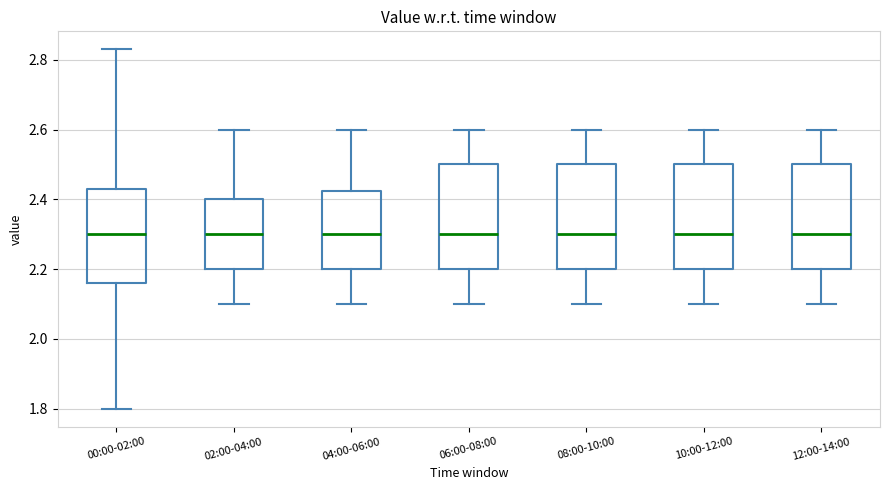

Reading left to right, read every box against the y-axis: the position of its median line, the range the box covers, and the ends of its whiskers. The values are not printed on the chart, so give them approximately, as read against the axis.

00:00-02:00: median 2.30, box 2.16 to 2.44, whiskers 1.80 to 2.84
02:00-04:00: median 2.30, box 2.20 to 2.40, whiskers 2.10 to 2.60
04:00-06:00: median 2.30, box 2.20 to 2.42, whiskers 2.10 to 2.60
06:00-08:00: median 2.30, box 2.20 to 2.50, whiskers 2.10 to 2.60
08:00-10:00: median 2.30, box 2.20 to 2.50, whiskers 2.10 to 2.60
10:00-12:00: median 2.30, box 2.20 to 2.50, whiskers 2.10 to 2.60
12:00-14:00: median 2.30, box 2.20 to 2.50, whiskers 2.10 to 2.60